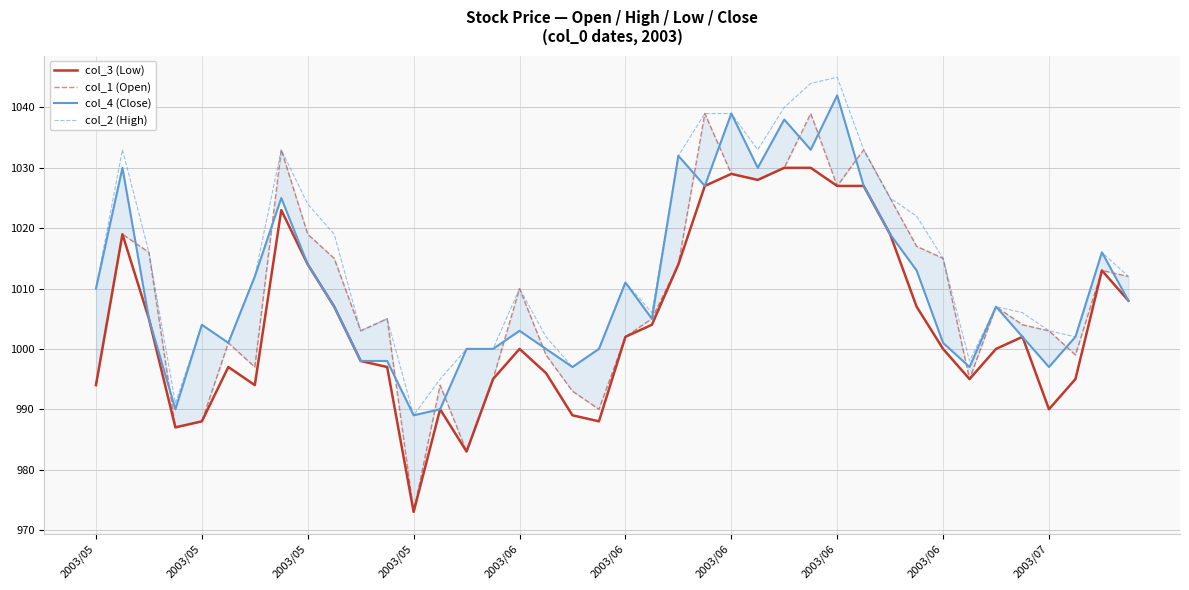

How many interior local peaks does the col_3 (Low) series have?

8